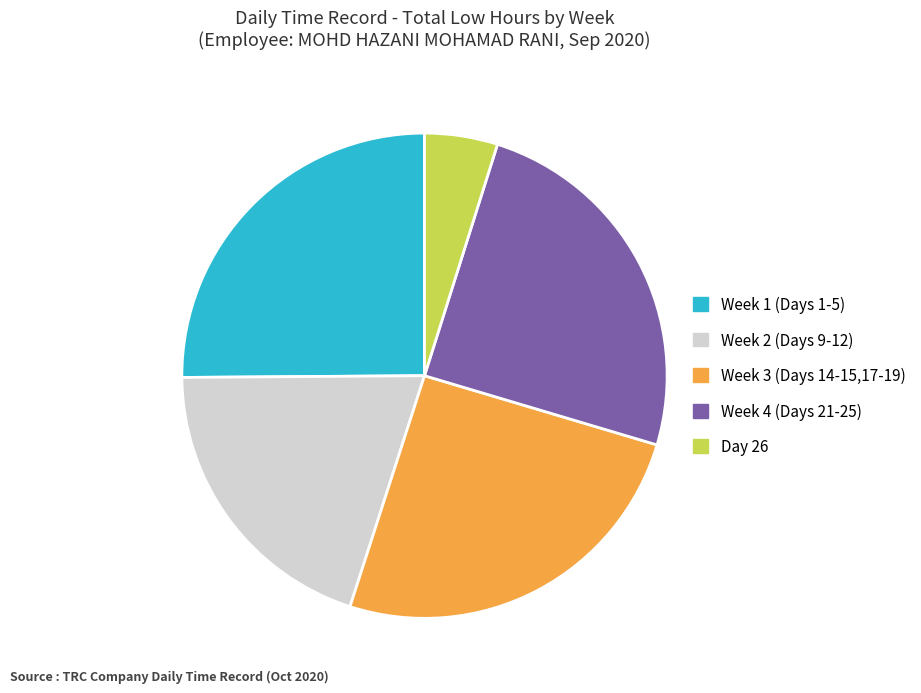

Is there any slice that represents more than half of the pie?

No